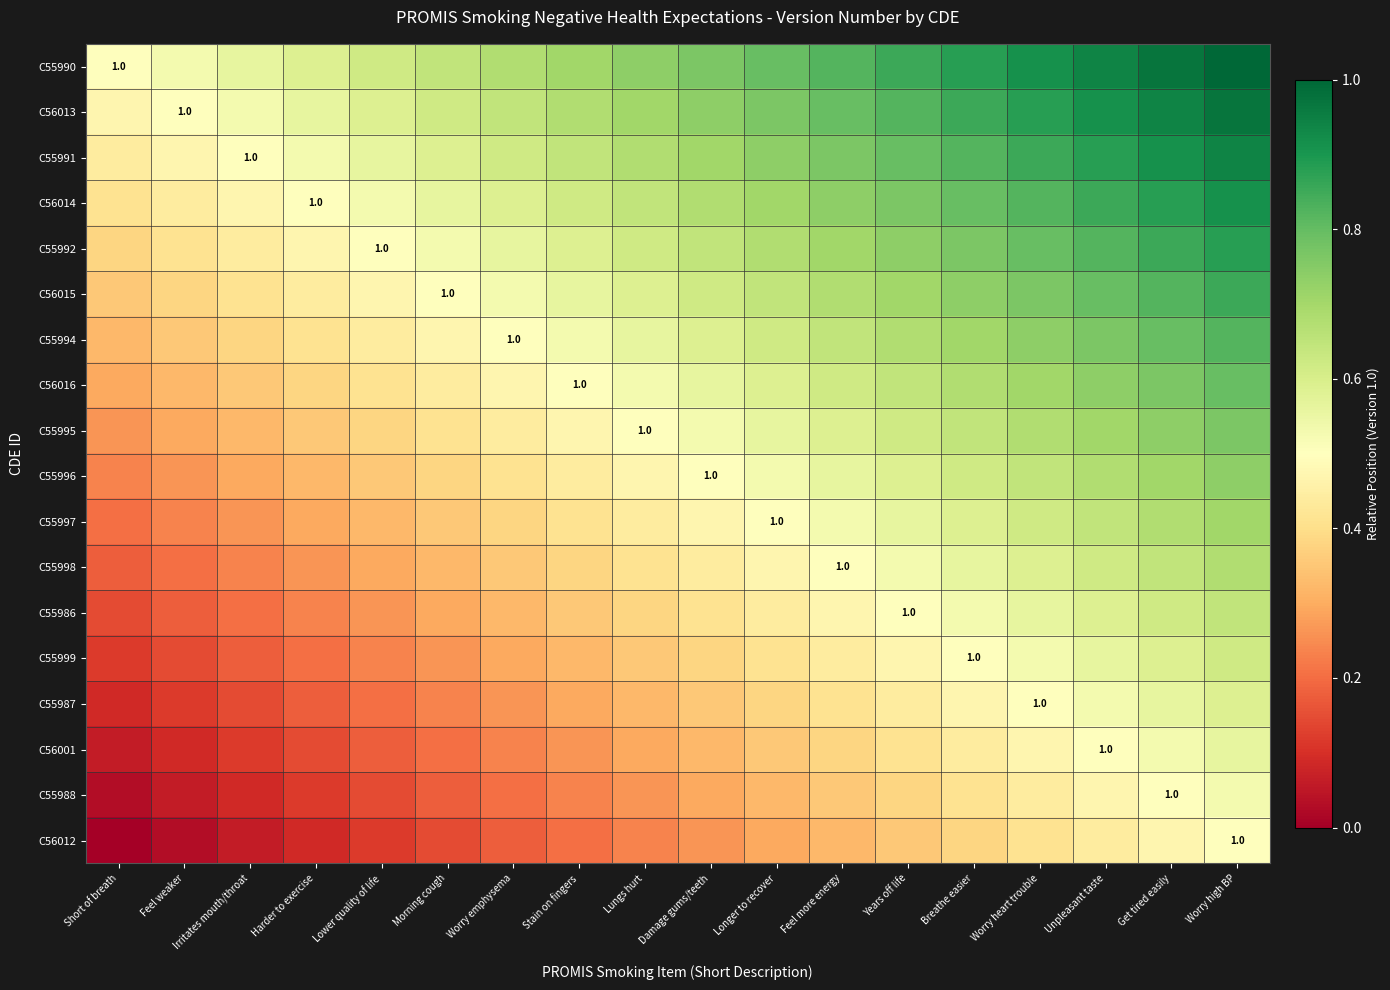

Count the C55998 values in the range 0 to 1.

18